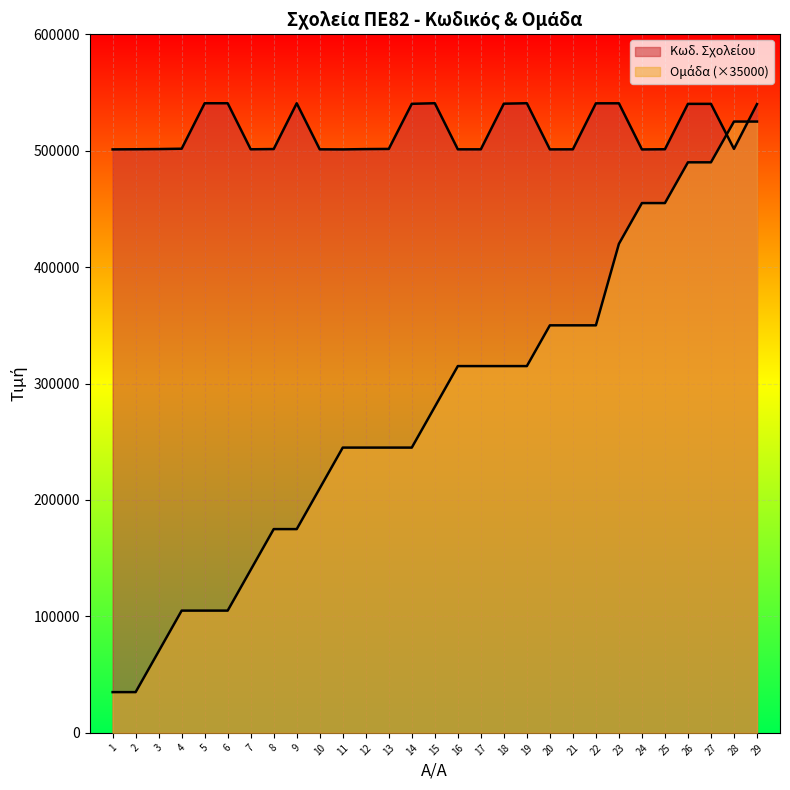

Which category has the lowest value across all series?

1